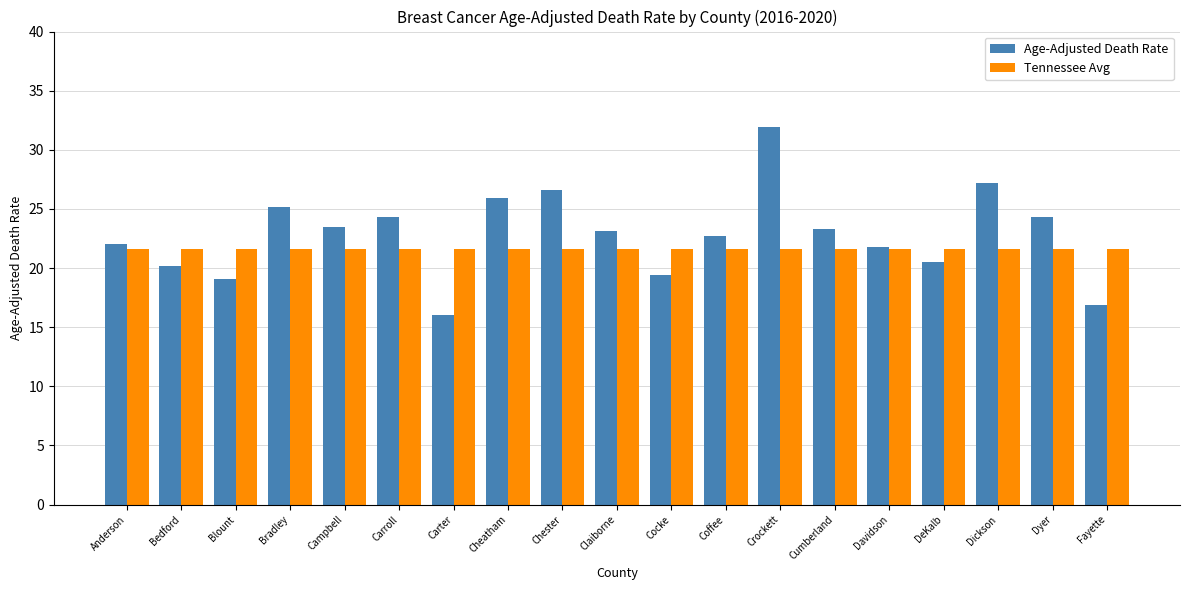

What is the maximum value shown in the chart?

31.9